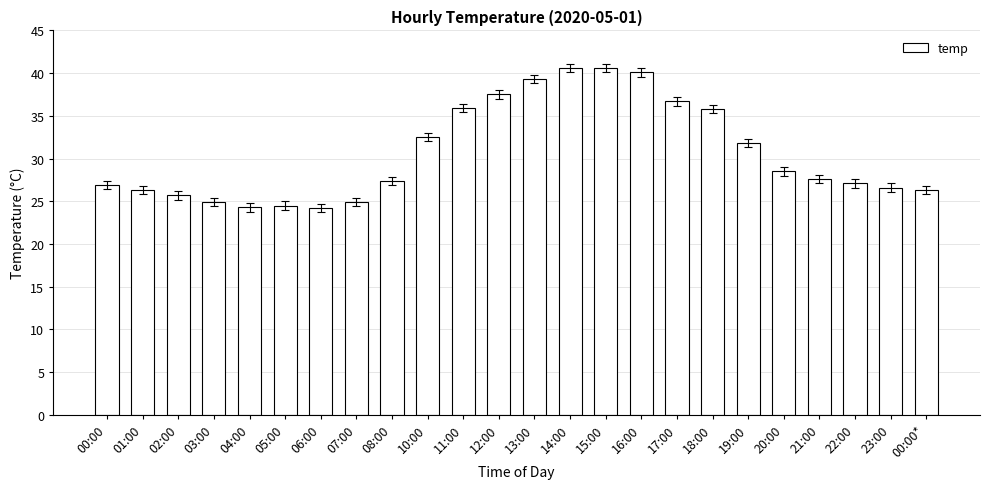

How many bars are there in total?

24